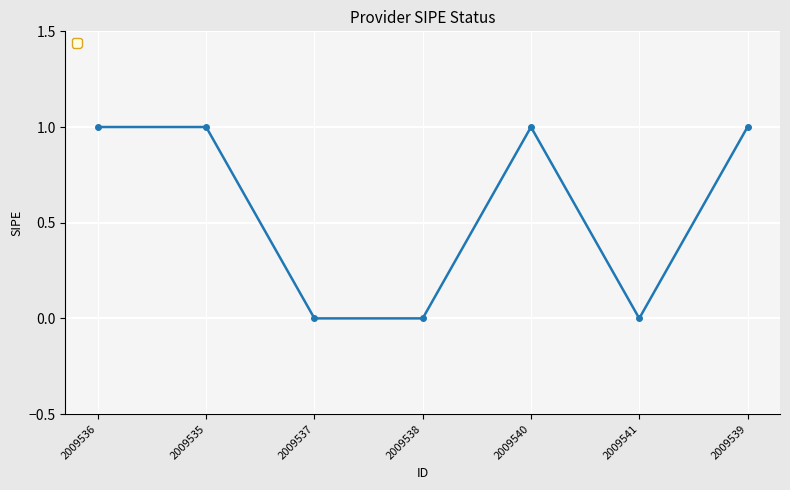

What is the sum of the values at 2009540 and 2009535?

2